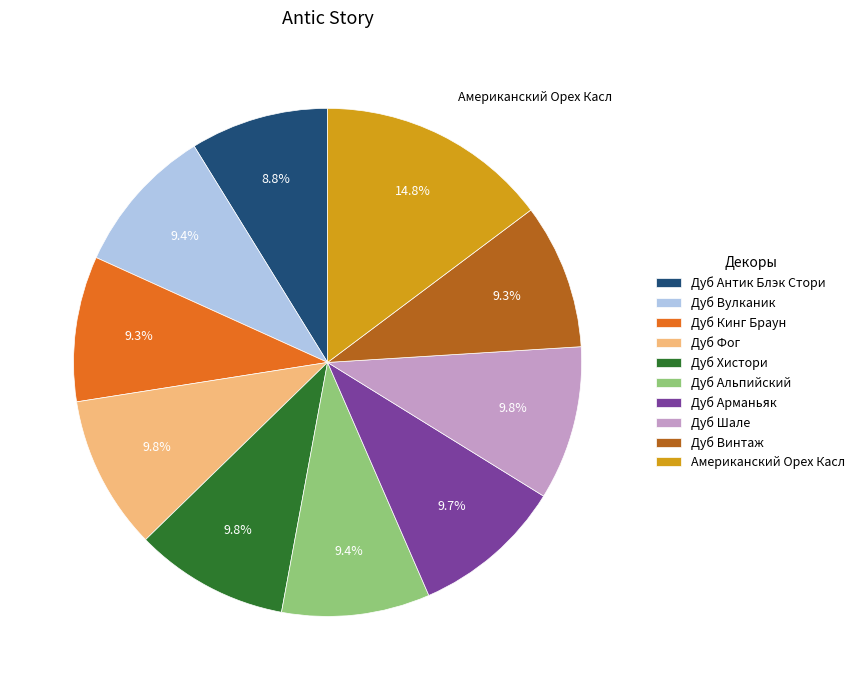

How many slices are in this pie chart?

10